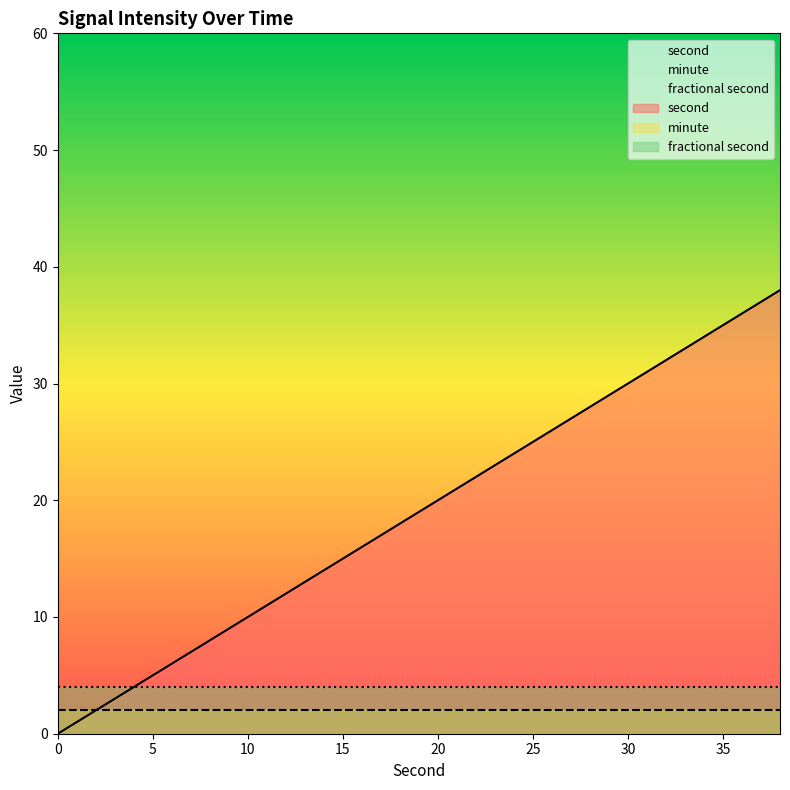

What is the sum of all second values?

380